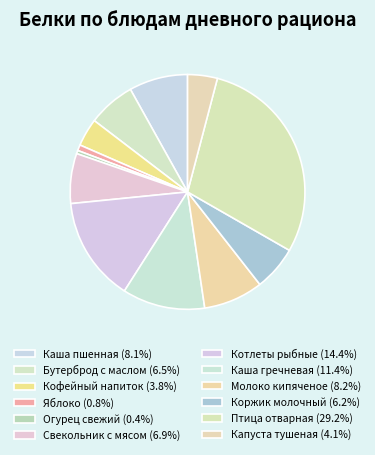

What is the largest slice in the pie chart?

ПТИЦА ОТВАРНАЯ